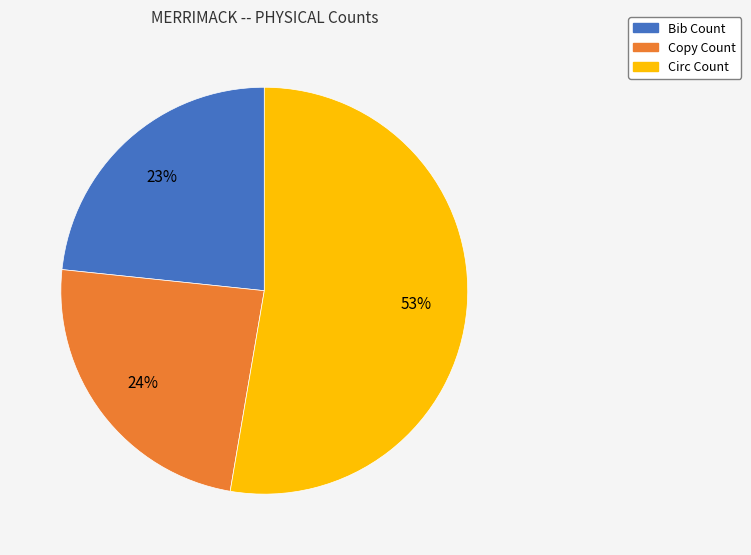

Which slice represents more than half of the pie?

Circ Count